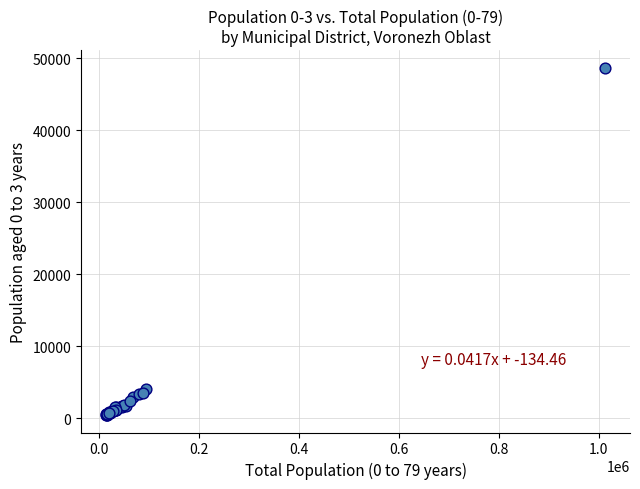

What Y value in the scatter plot is closest to 24572?

4019